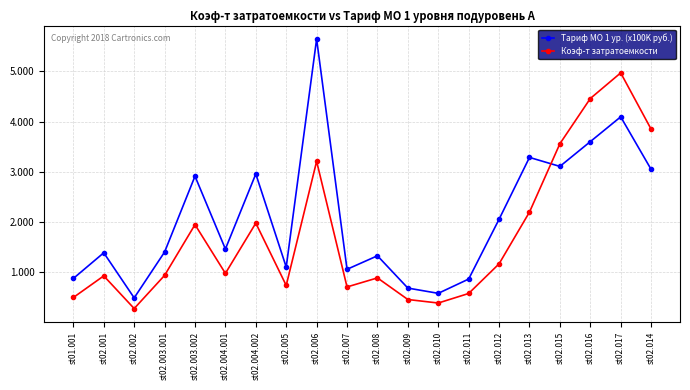

What is the spread (max minus min) of values at st02.001?

0.5